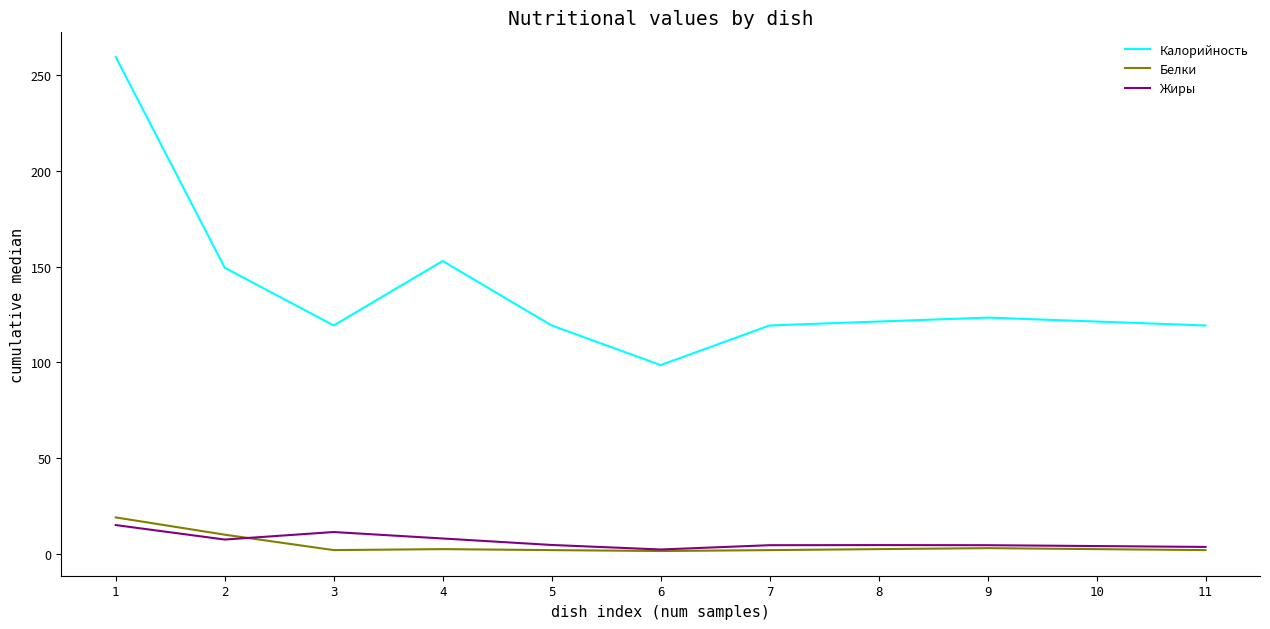

The Калорийность series shows 121.3 at 8. True or false?

True